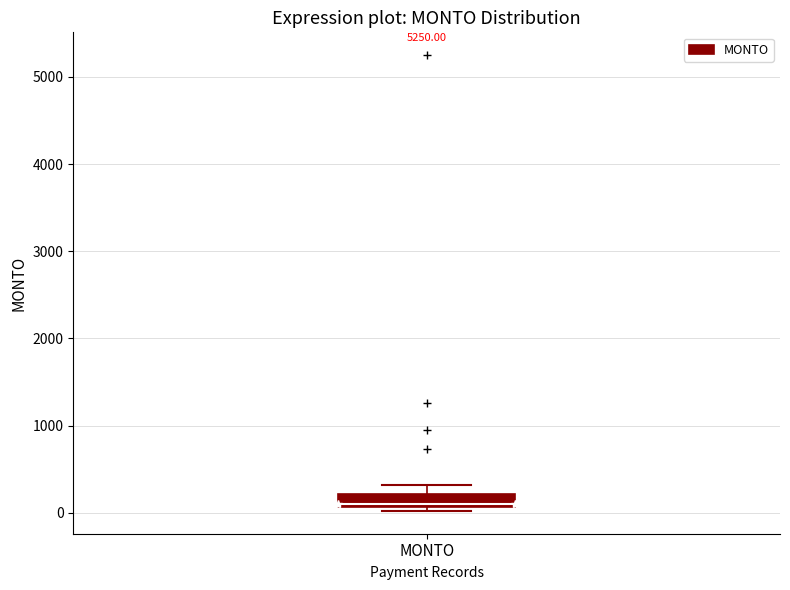

Where is the lower edge of the box for MONTO on the y-axis? The values are not printed on the chart, so give them approximately, as read against the axis.

100